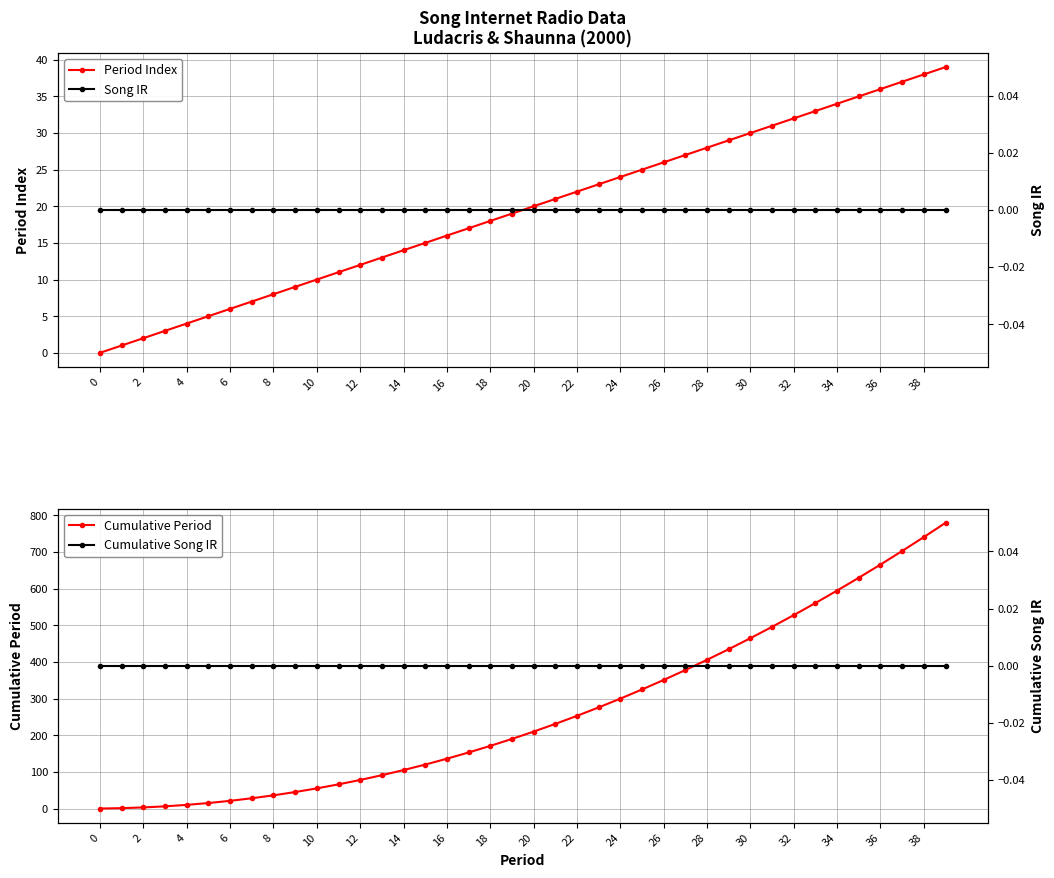

Which series has the largest total across all categories?

Cumulative Period